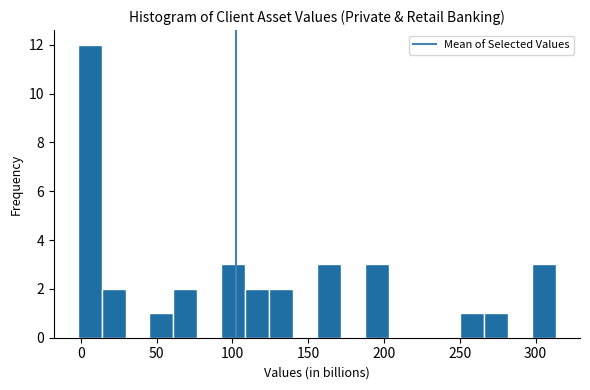

Around what value on the x-axis is the tallest bar? Give the approximate position of its centre, as read against the axis.

5